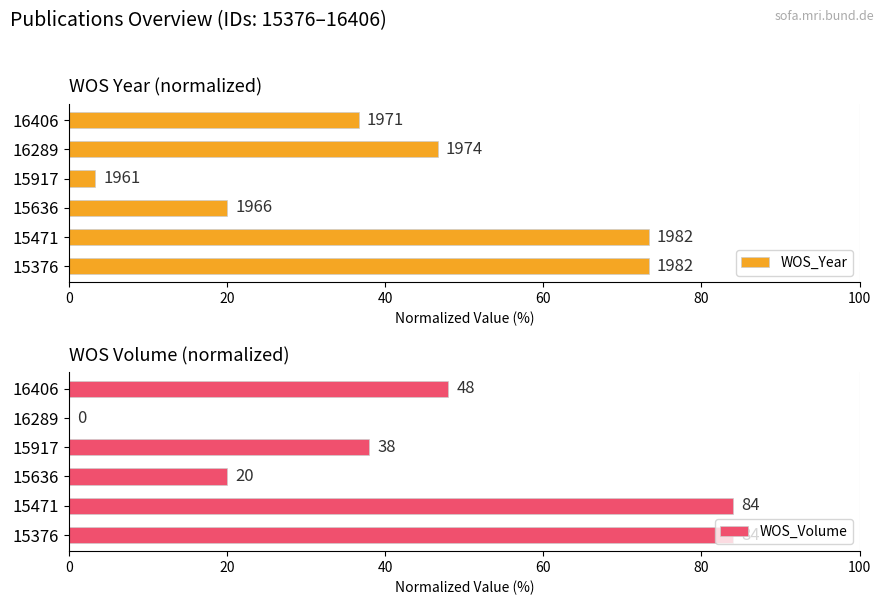

What is the value of the WOS_Year bar at the 4th from the left?

3.3